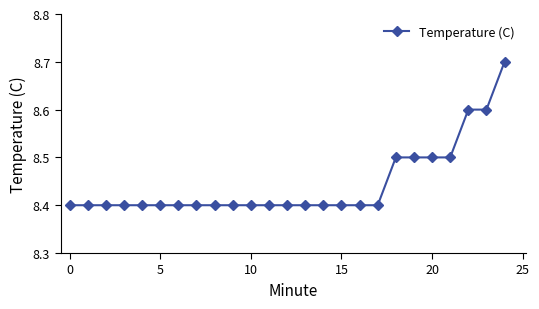

What is the greatest value displayed?

8.7